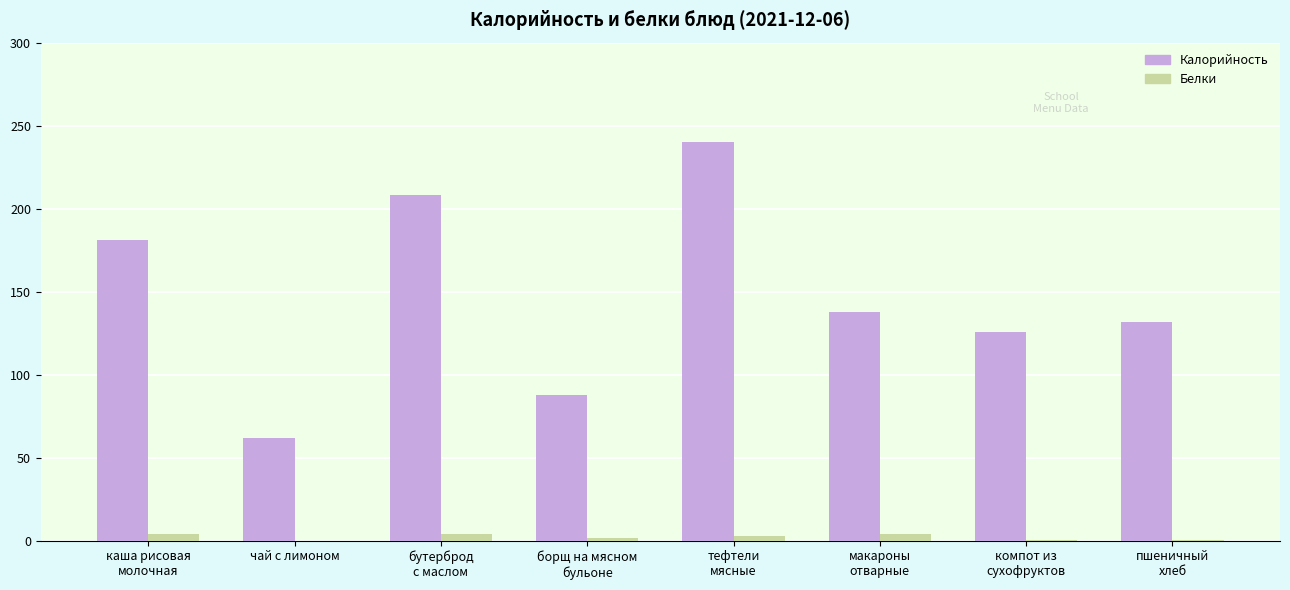

How many groups of bars are there?

8